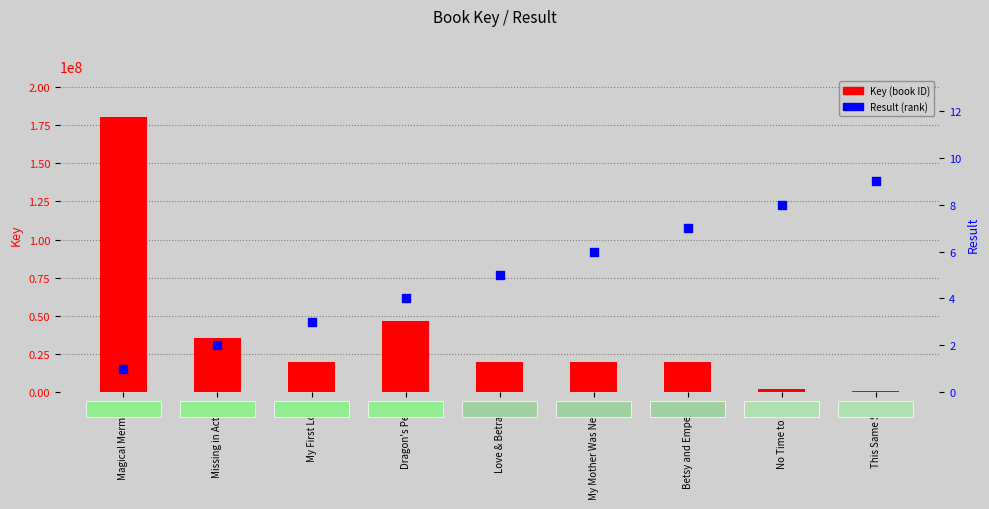

What are all the series names shown in the legend?

Key (book ID), Result (rank)